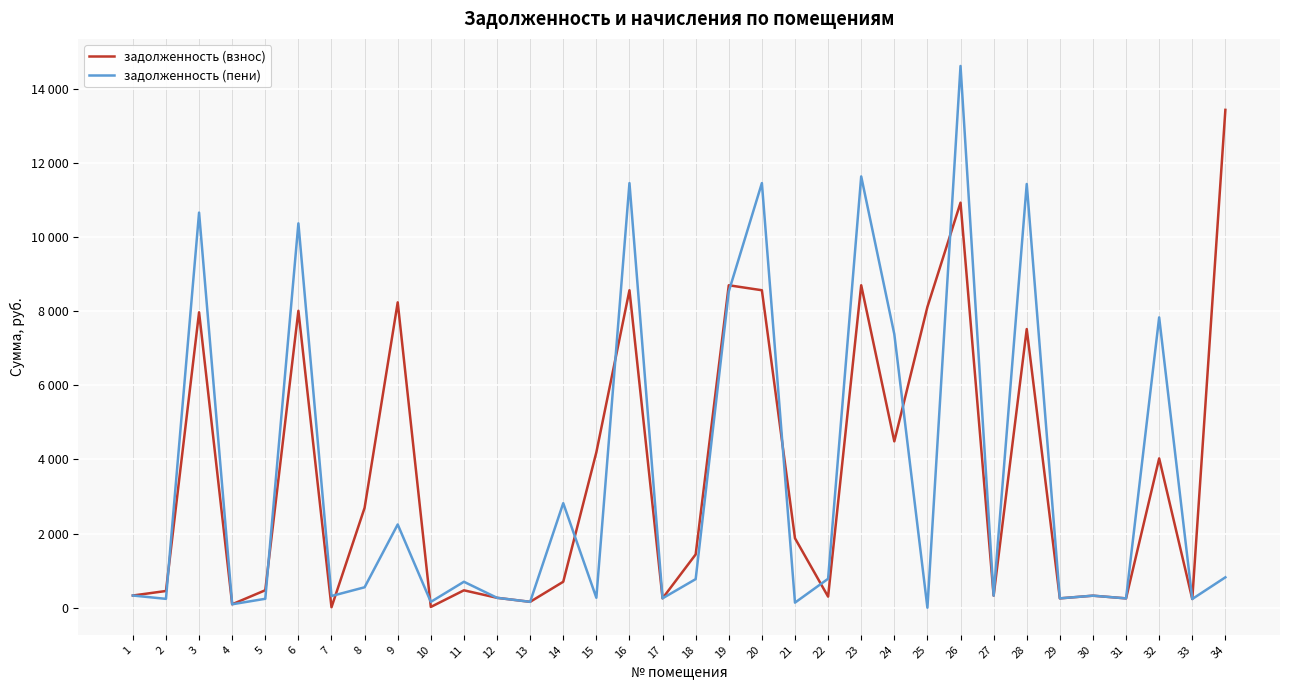

Where is задолженность (пени) nearest to the value 7305?

24